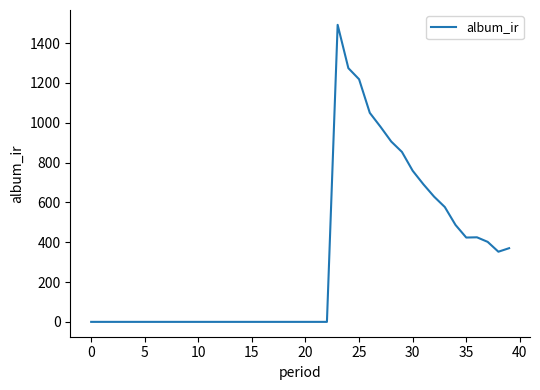

What is the greatest value displayed?

1492.0